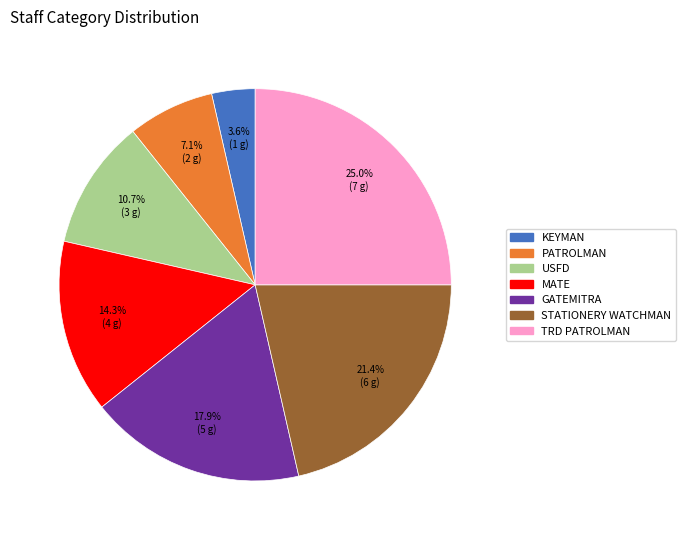

How many slices are in this pie chart?

7